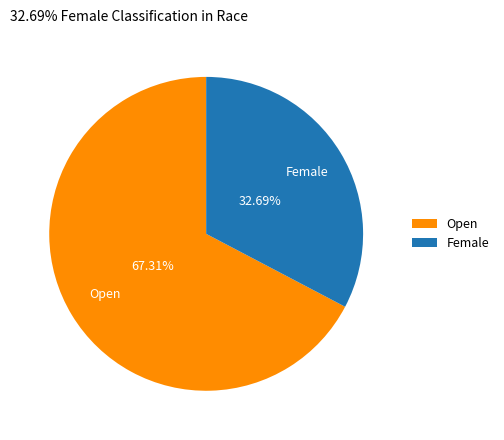

Which slice is the smallest?

Female